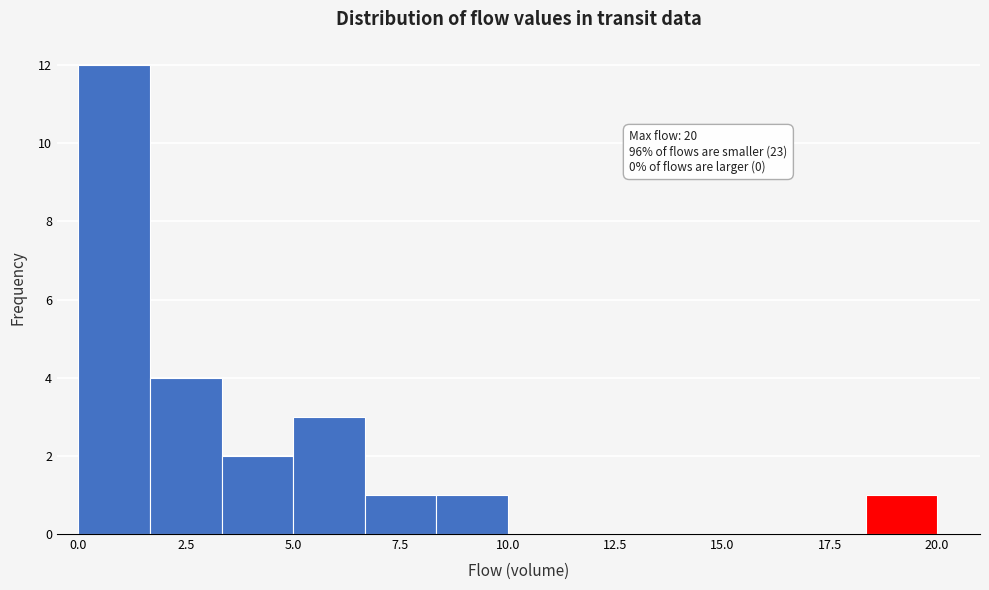

Read against the x-axis, roughly where is the centre of the tallest bar?

1.0